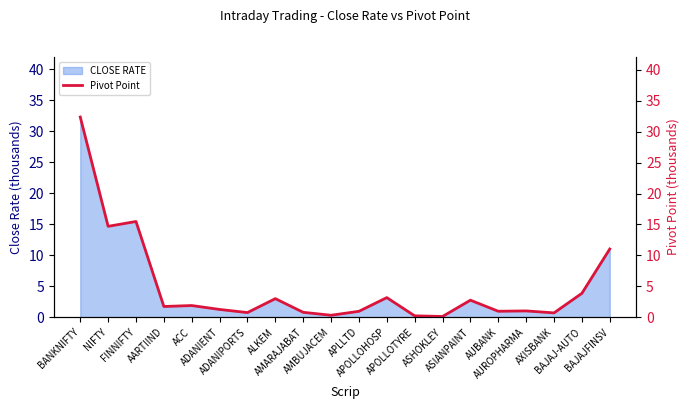

Reading left to right, extract all data points from this chart.

32.4	14.7	15.5	1.7	1.9	1.2	0.7	3.0	0.8	0.3	0.9	3.2	0.2	0.1	2.7	1.0	1.0	0.7	3.9	11.0